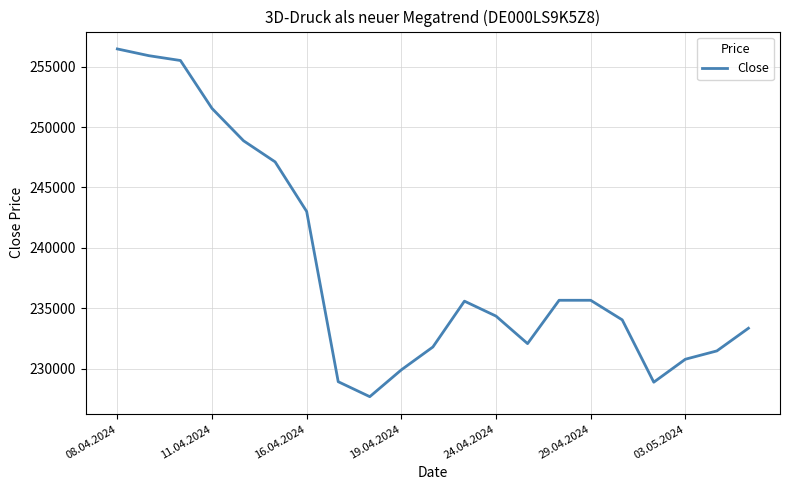

What is the maximum value shown in the chart?

256465